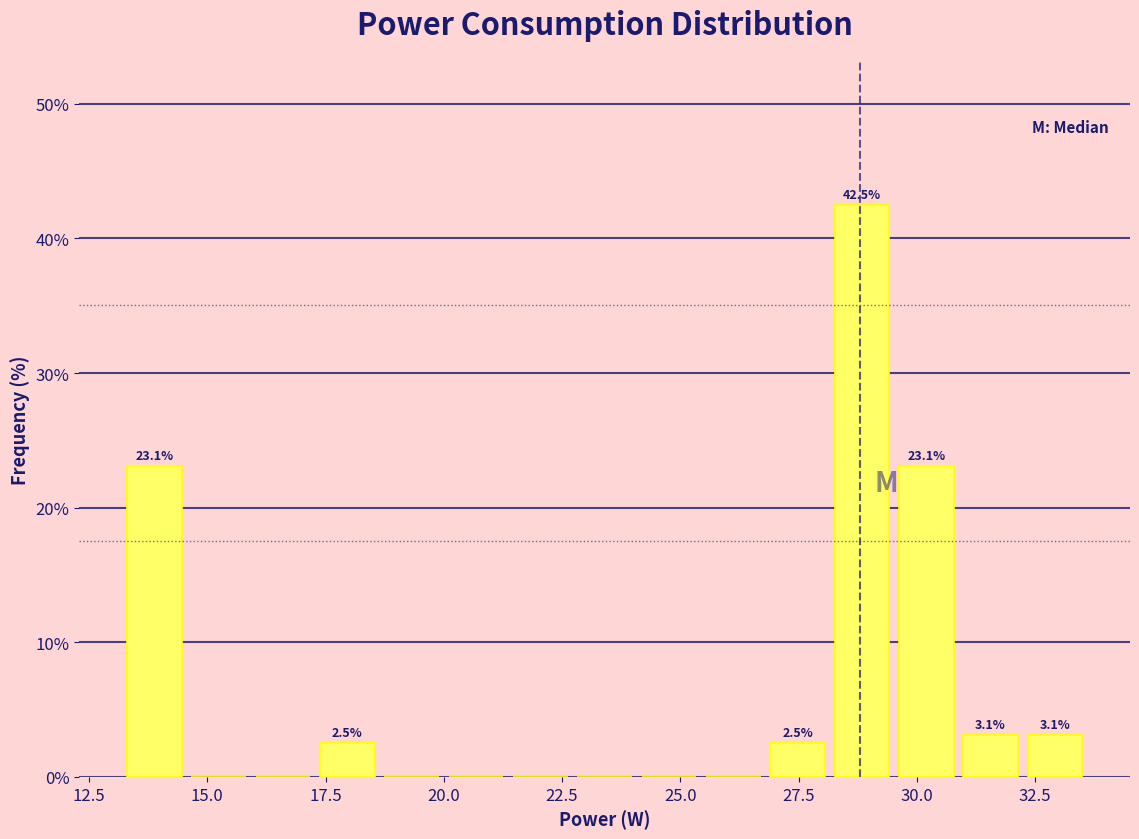

Around what value on the x-axis is the tallest bar? Give the approximate position of its centre, as read against the axis.

29.0